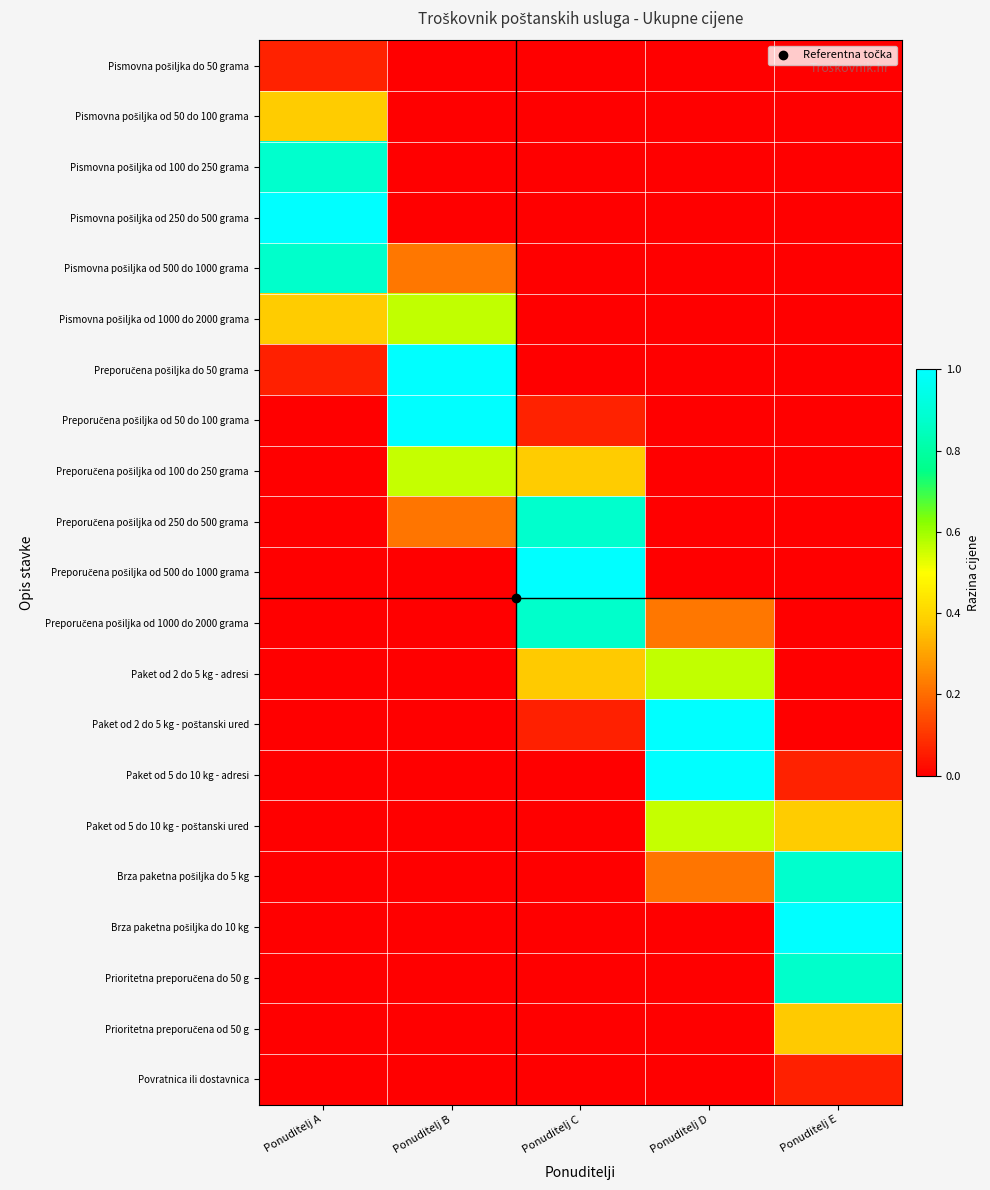

Between Ponuditelj A and Ponuditelj B, which series saw the biggest shift?

Pismovna pošiljka od 250 do 500 grama